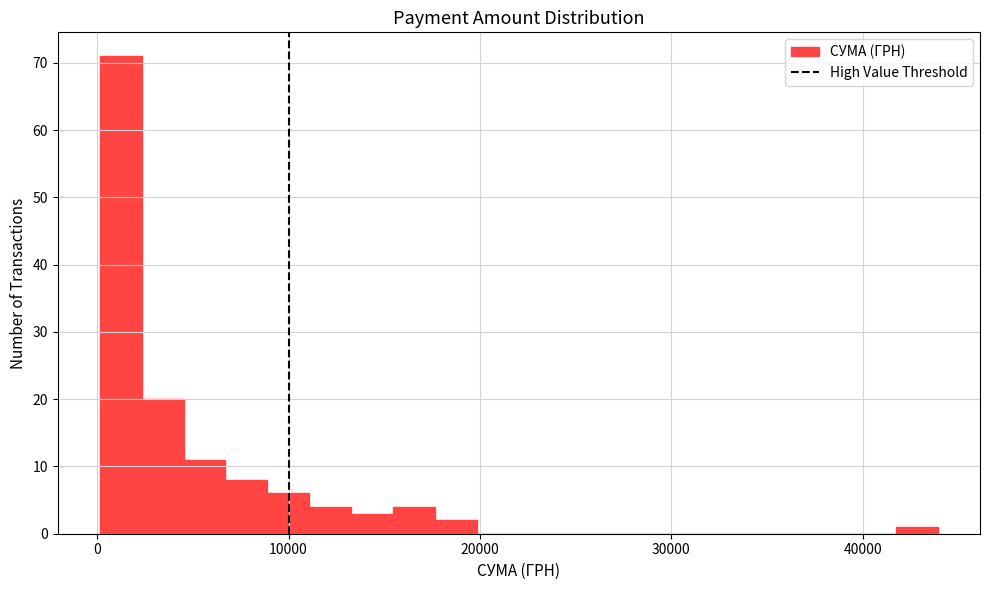

Around what value on the x-axis is the tallest bar? Give the approximate position of its centre, as read against the axis.

1000